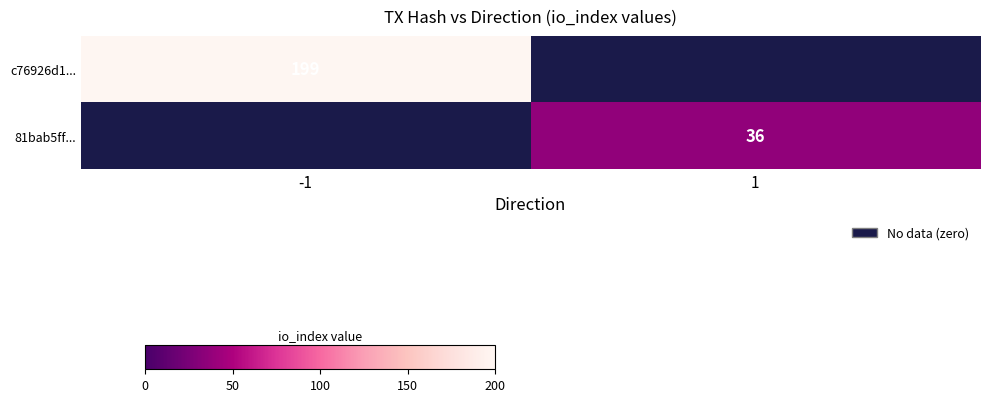

Count the number of data series in this chart.

2